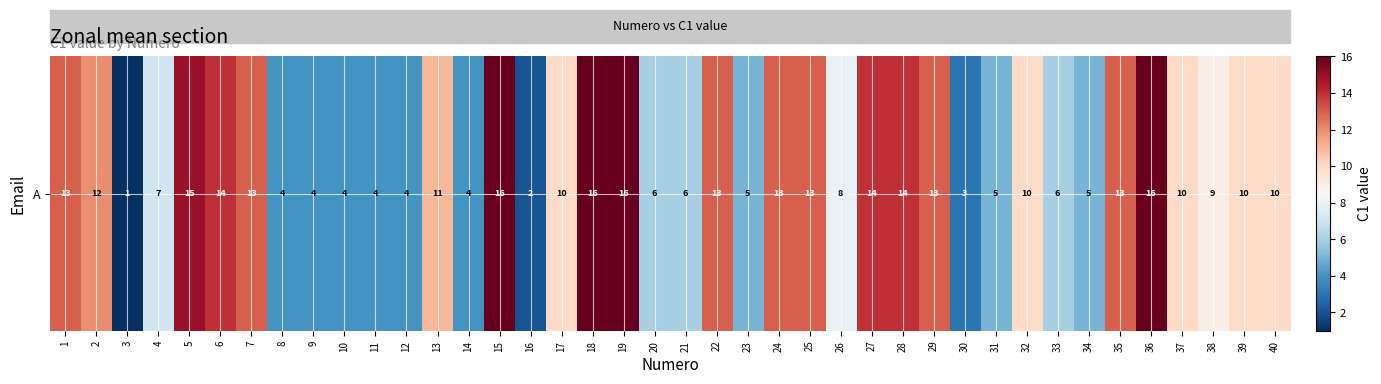

What is the change in value from 36 to 38?

-7